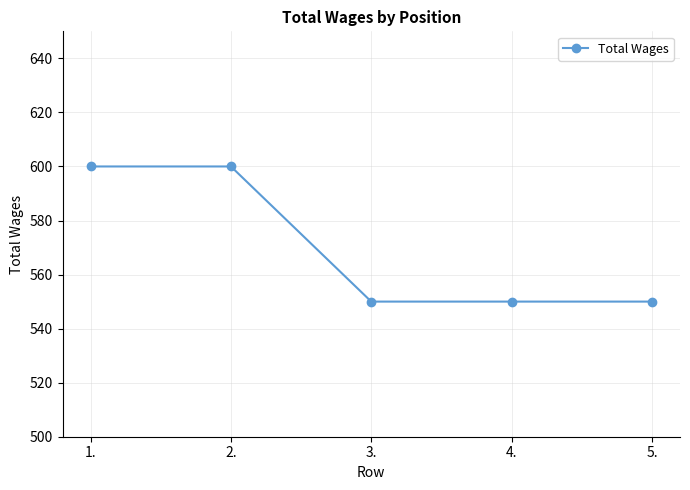

Reading right to left, transcribe all the data shown in this chart.

550	550	550	600	600